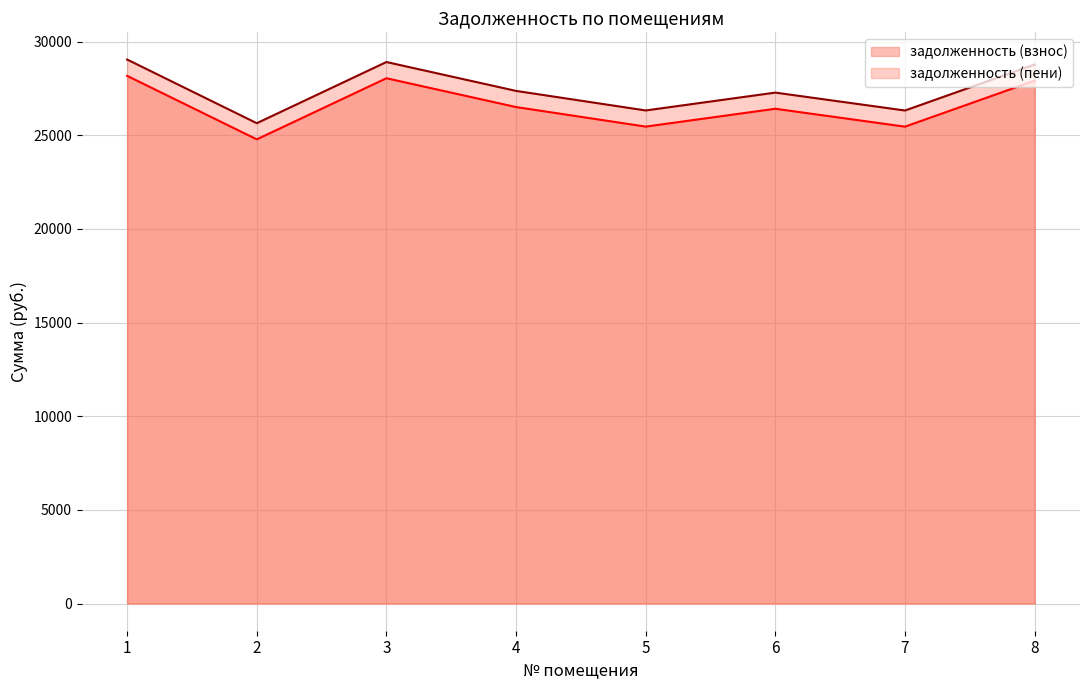

Which series has the largest total across all categories?

задолженность (пени)